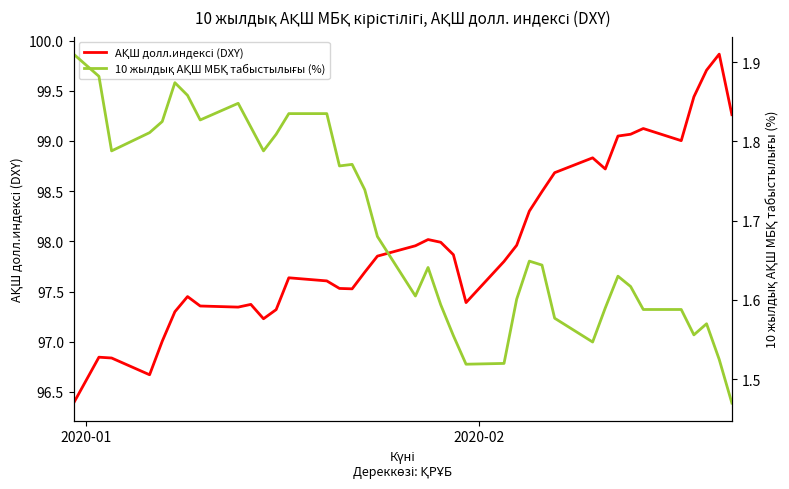

Is it true that АҚШ долл.индексі (DXY) equals 169.4 at 24?

False